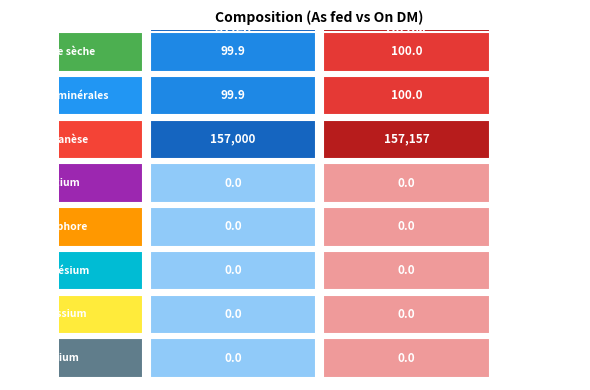

Between Matières minérales and Matière sèche, which is larger?

Matières minérales